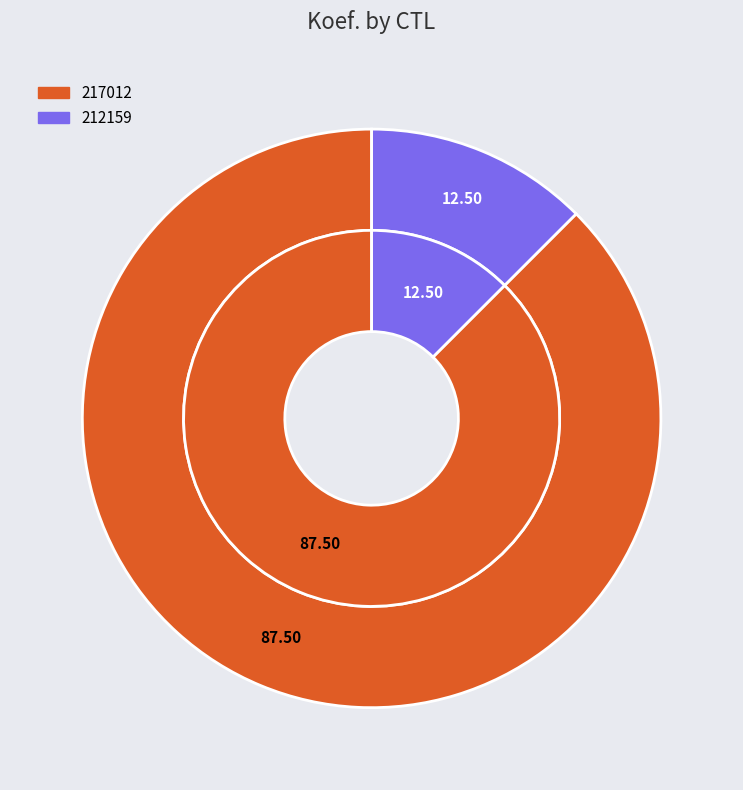

Count the number of slices in the pie.

2